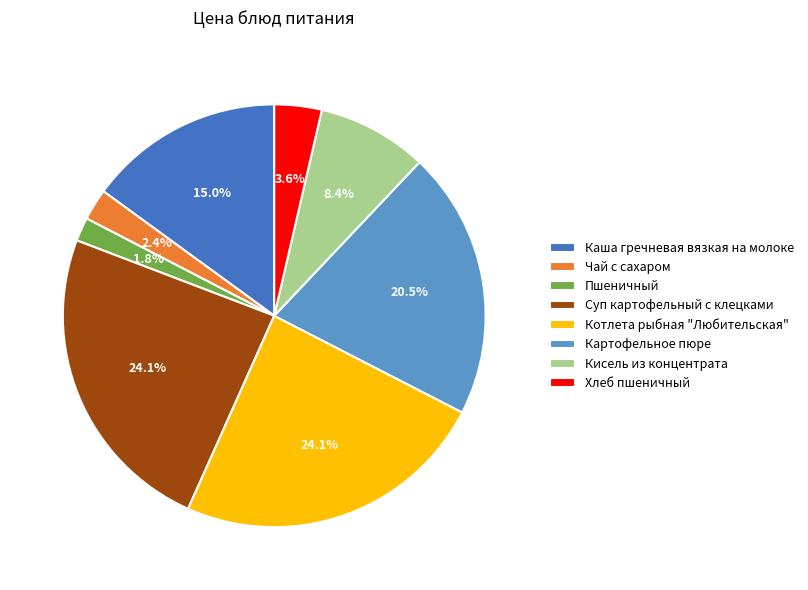

Is the sum of Чай с сахаром and Кисель из концентрата greater than half?

No